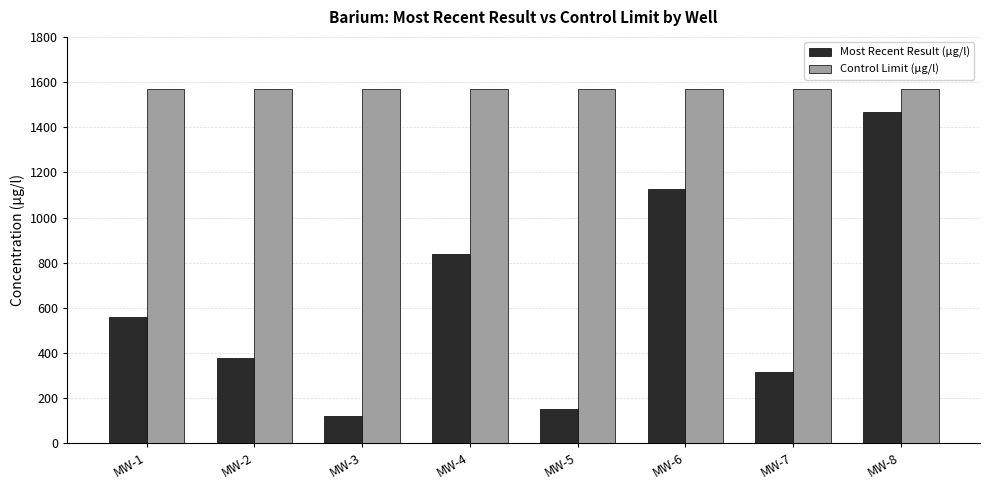

How many groups of bars are there?

8